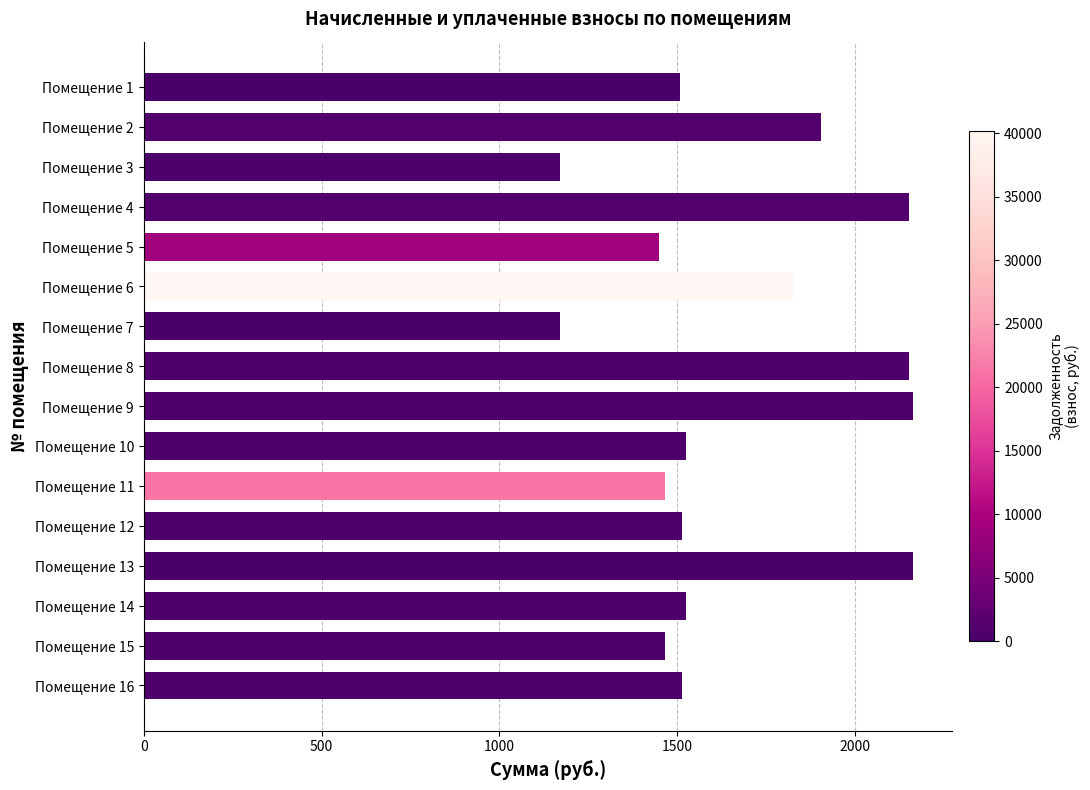

The value at Помещение 4 is 3331.1. True or false?

False